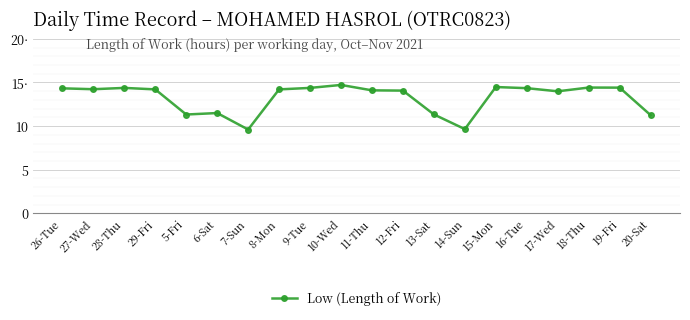

What is the difference between the values at 8-Mon and 6-Sat?

2.7